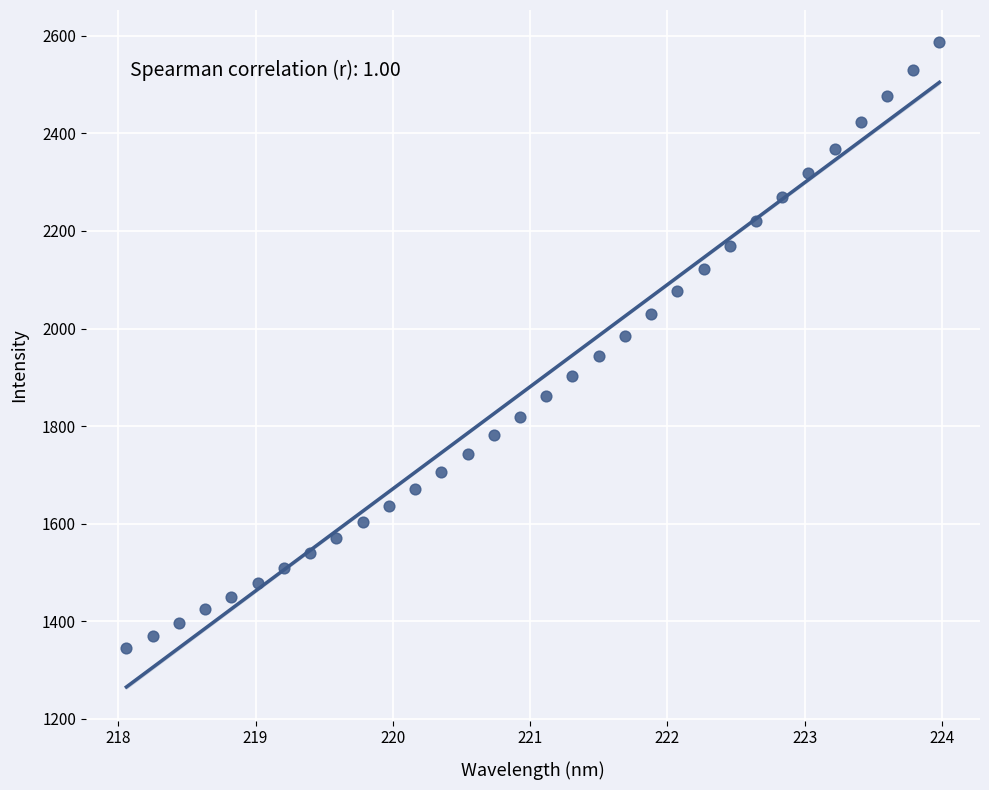

What is the range of Y values (max minus min)?

1241.5